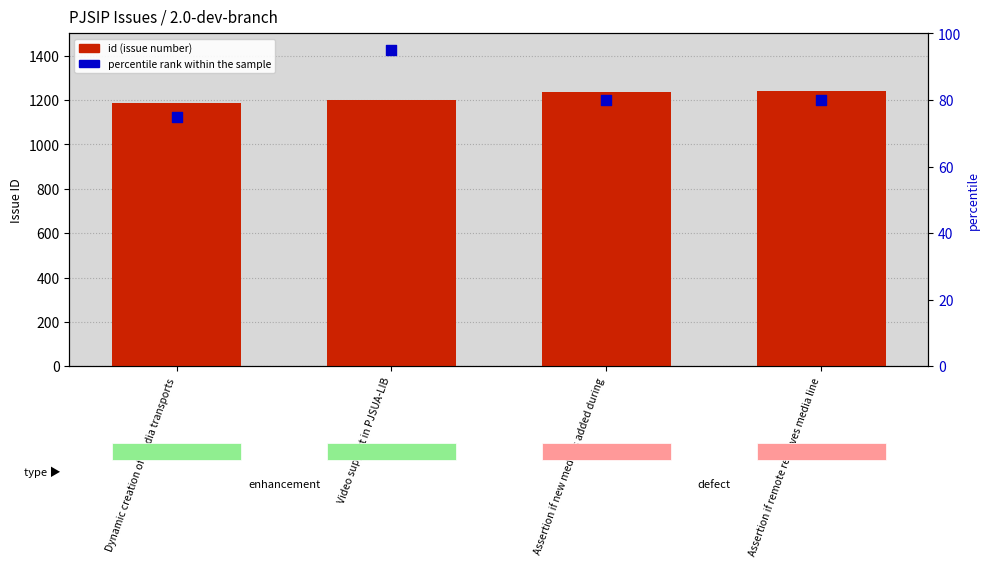

Is the value of percentile rank within the sample at Dynamic creation of media transports greater than the value of id (issue number) at Dynamic creation of media transports?

No